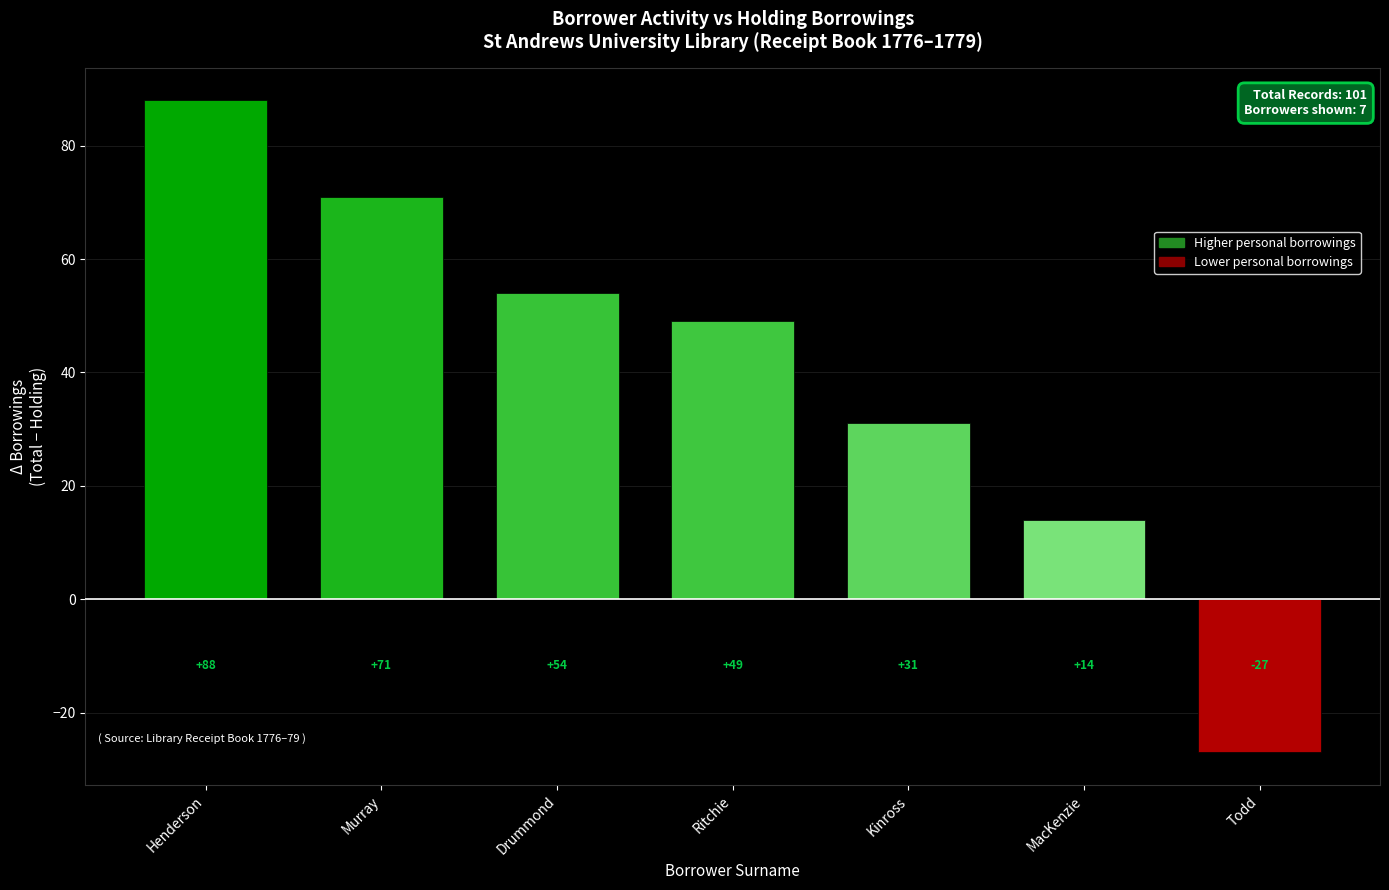

What is the smallest value displayed?

-27